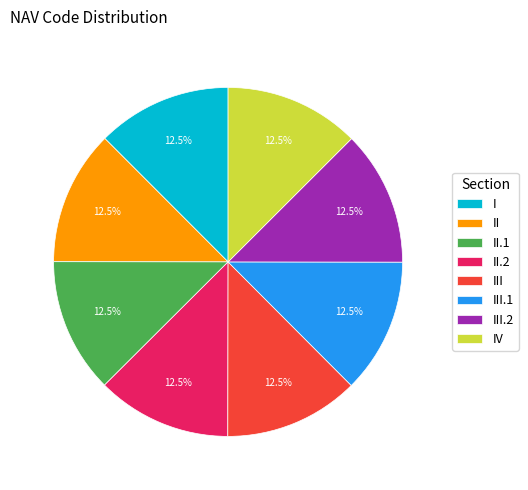

What is the ratio of the value at II to the value at II.2?

1.0